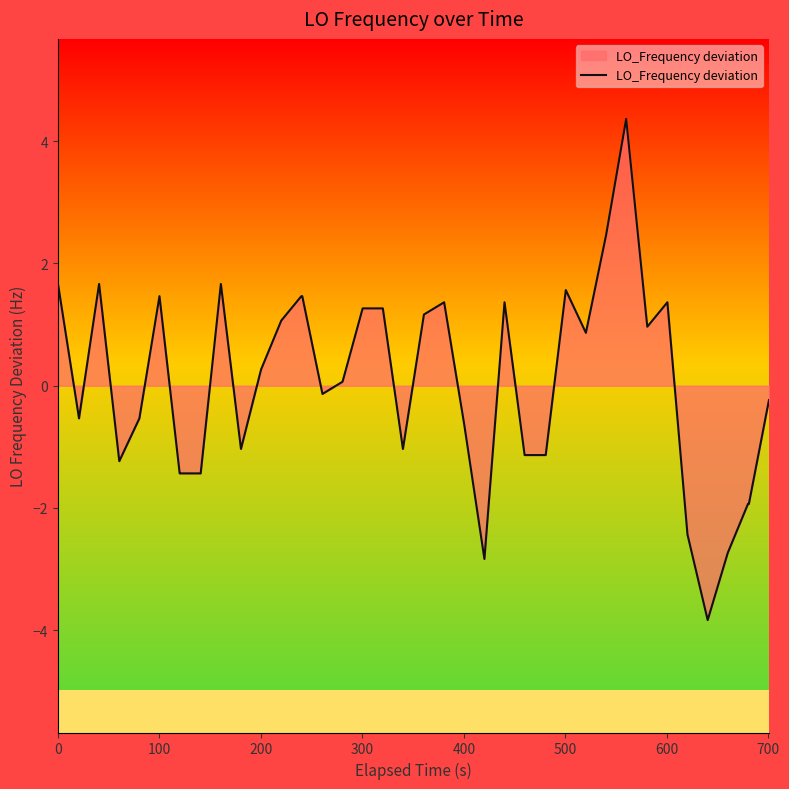

What is the maximum value shown in the chart?

4.4